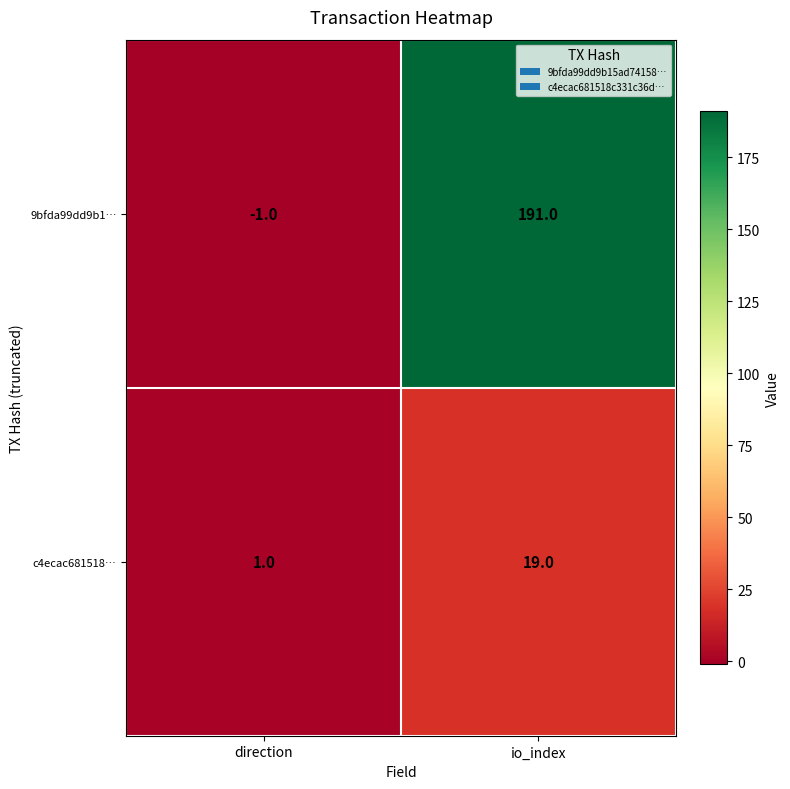

What is the difference between the 9bfda99dd9b1… values at direction and io_index?

192